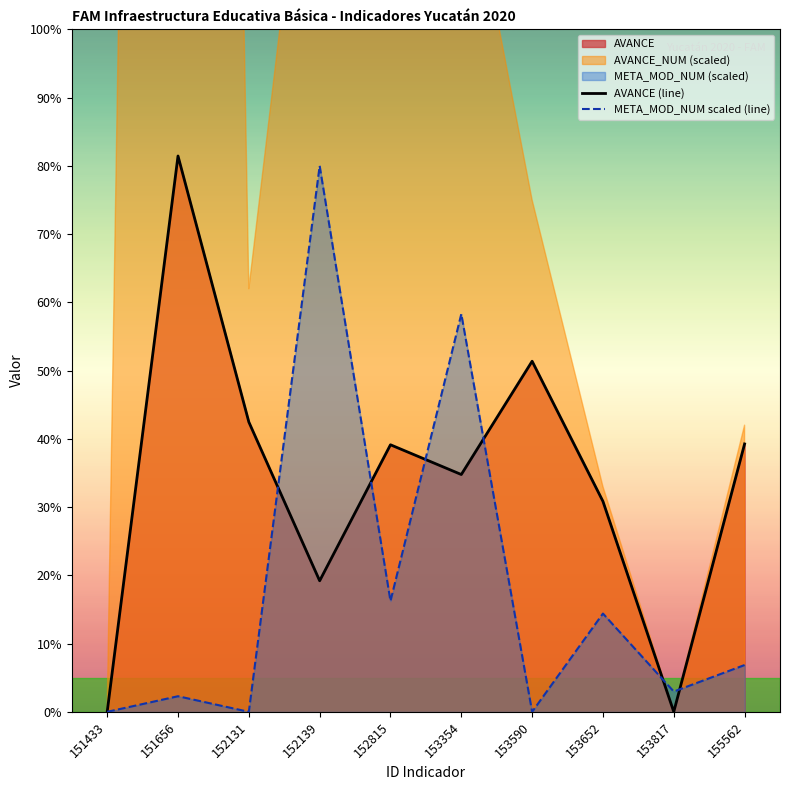

What is the sum of all META_MOD_NUM scaled (line) values?

181.0